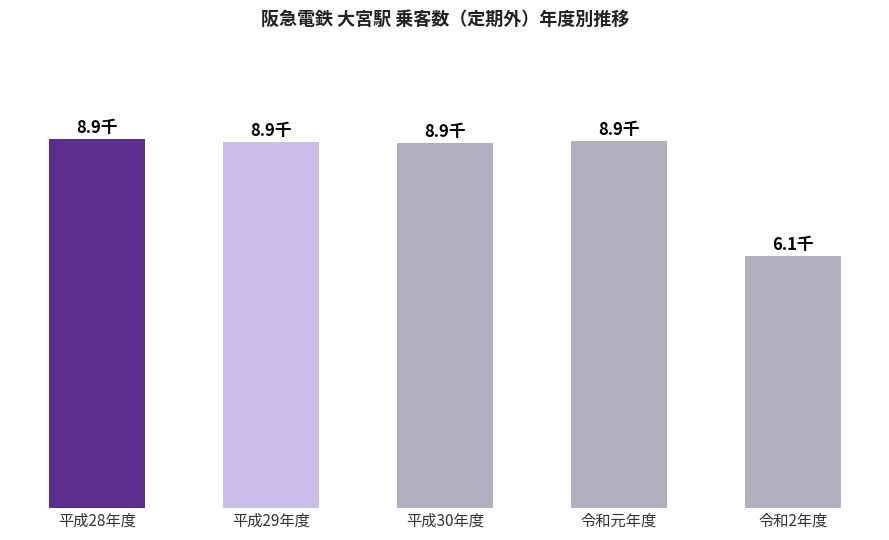

Are the bars horizontal?

No